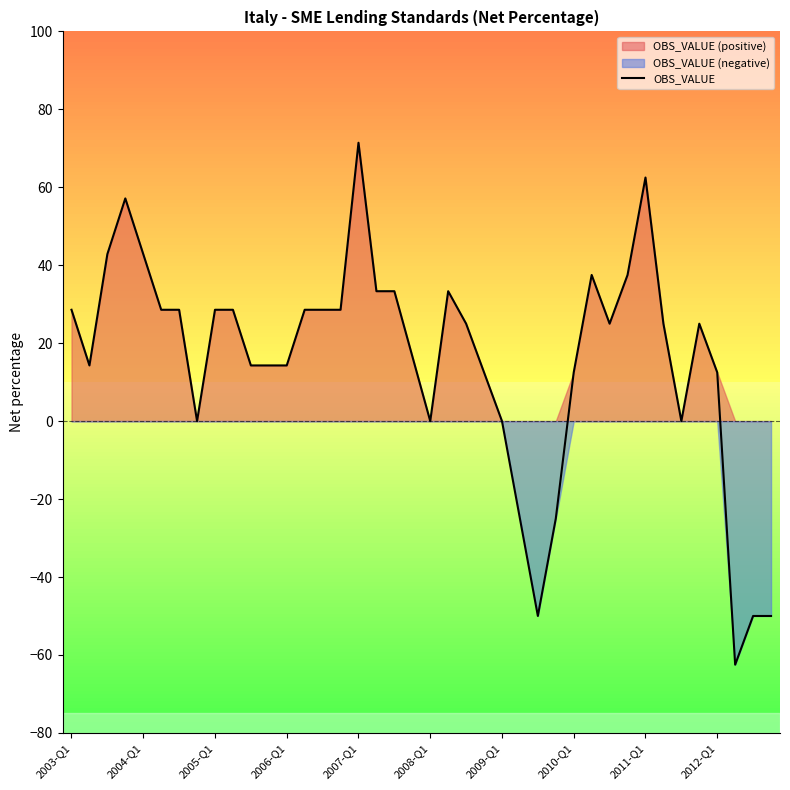

How many values are above zero?

30